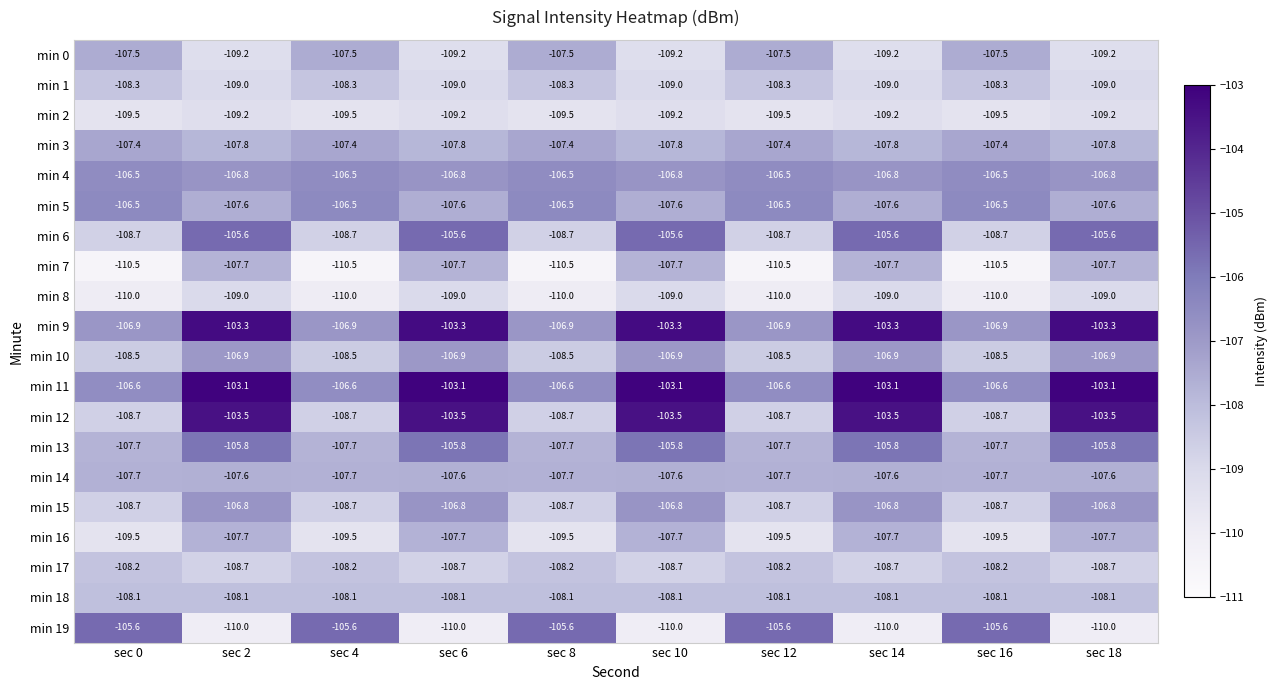

What is the sum of all min 0 values?

-1083.5